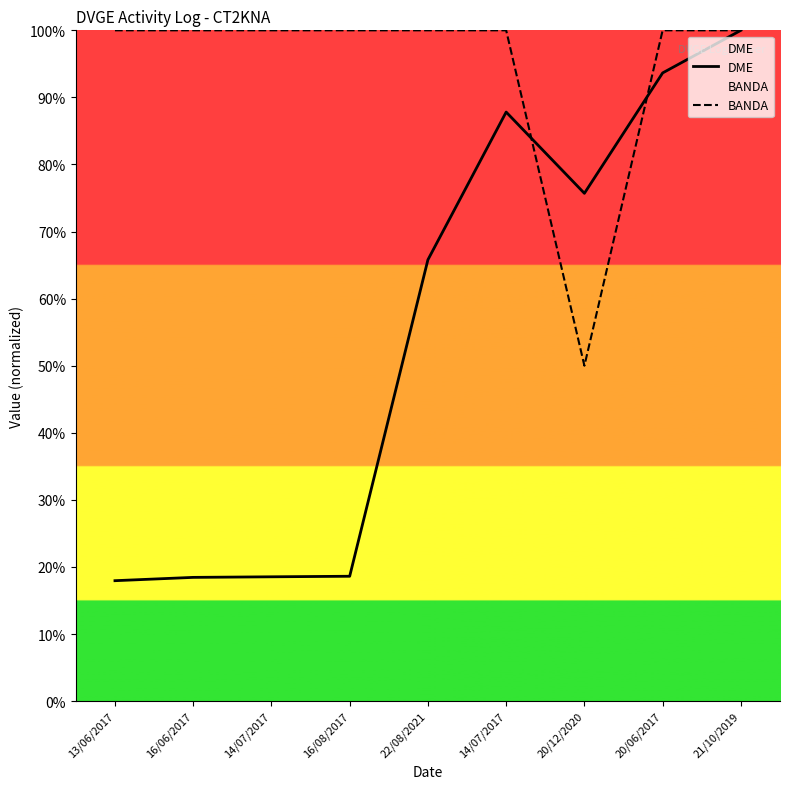

How many series are shown in this chart?

2